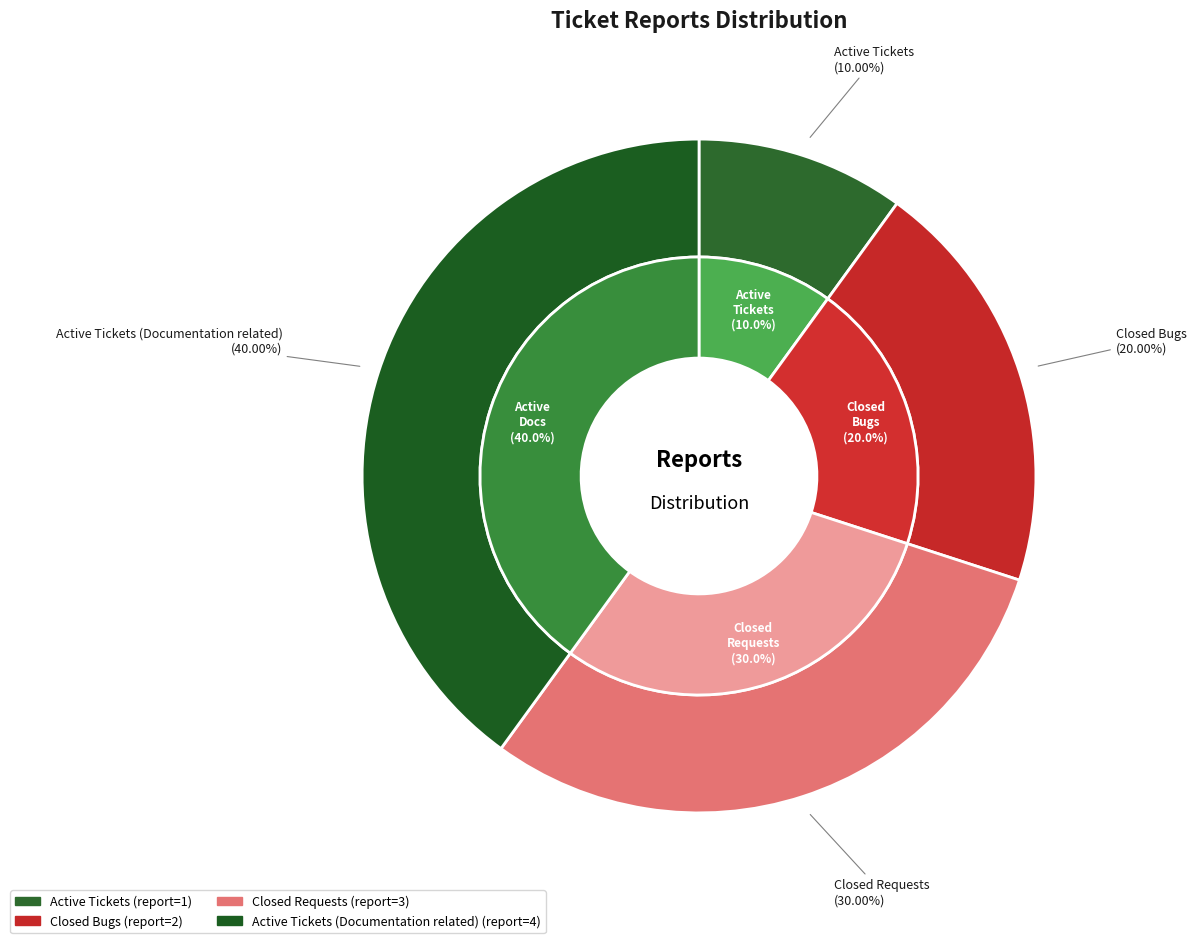

How many slices are in this pie chart?

4